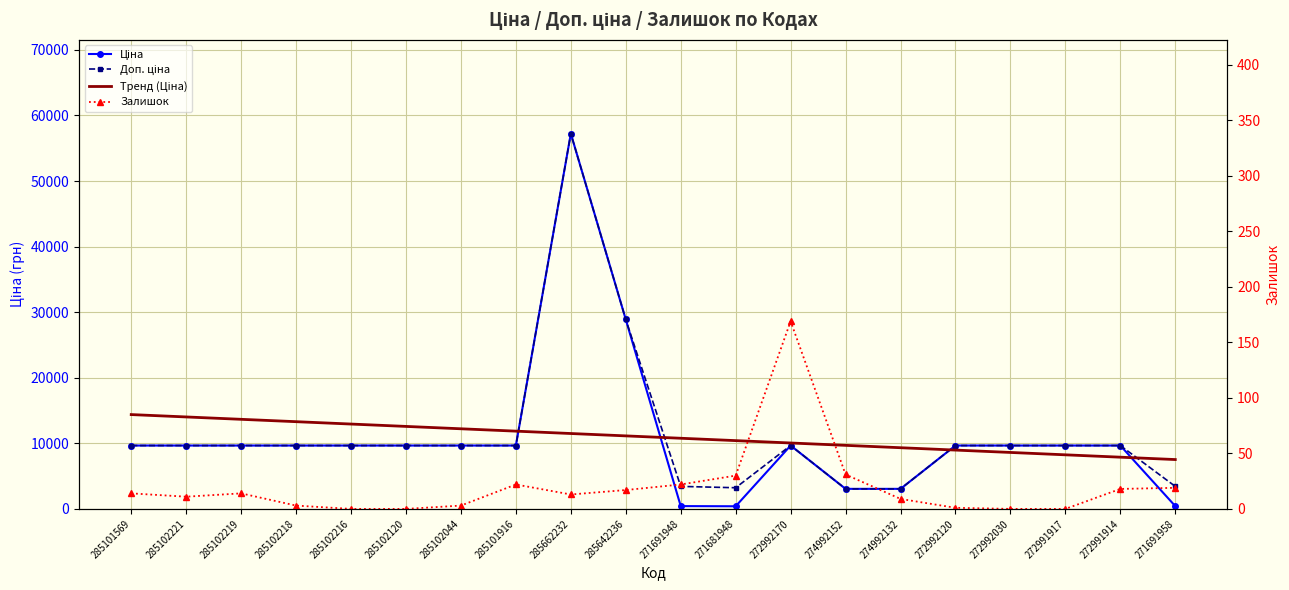

Read the Залишок value at 271691948.

22.0